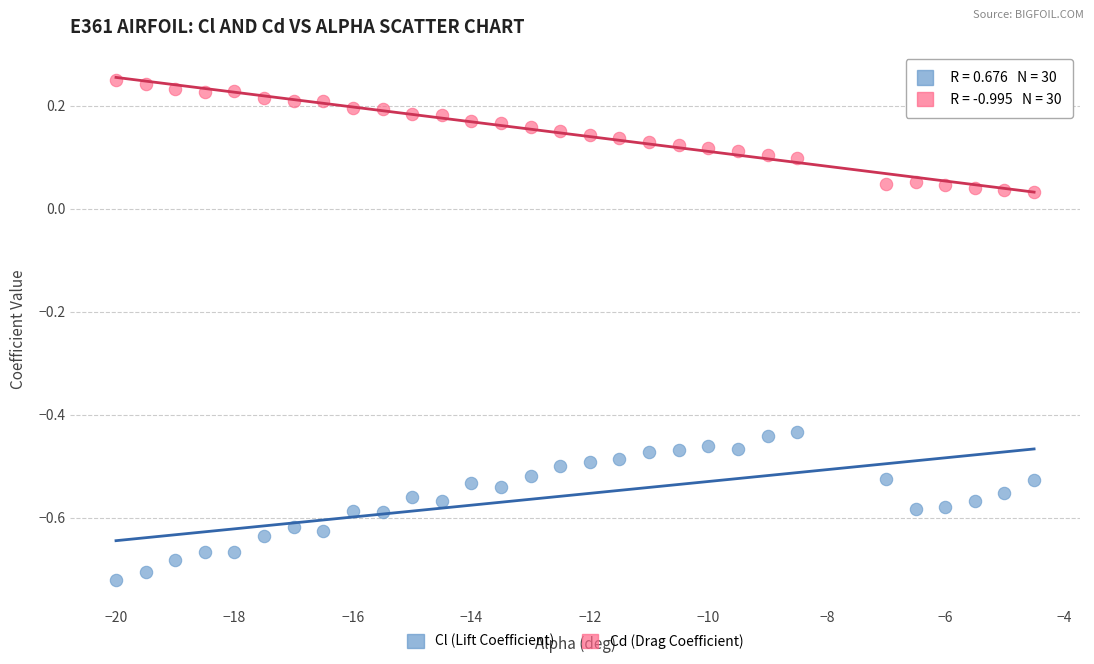

Which series reaches the maximum Y coordinate?

Cd (Drag Coefficient)